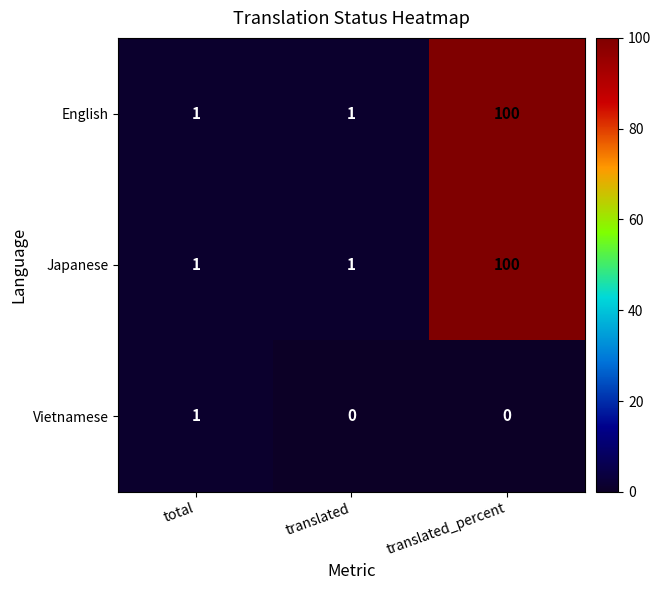

Count the Japanese values in the range 1 to 100.

3